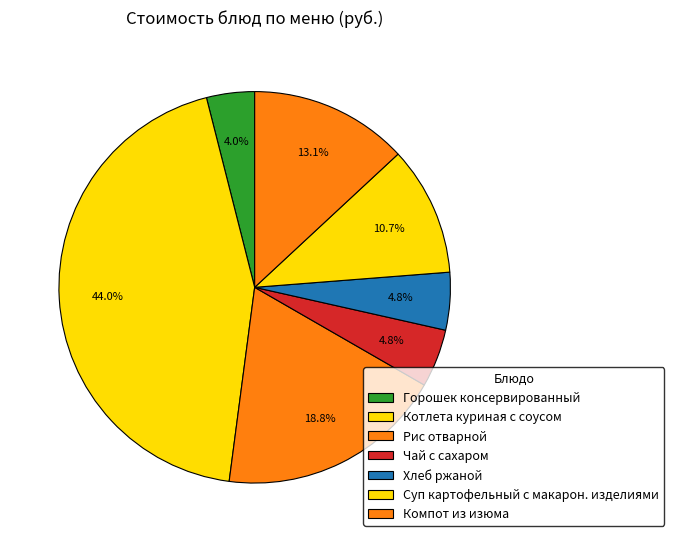

Which slice is the smallest?

Горошек консервированный